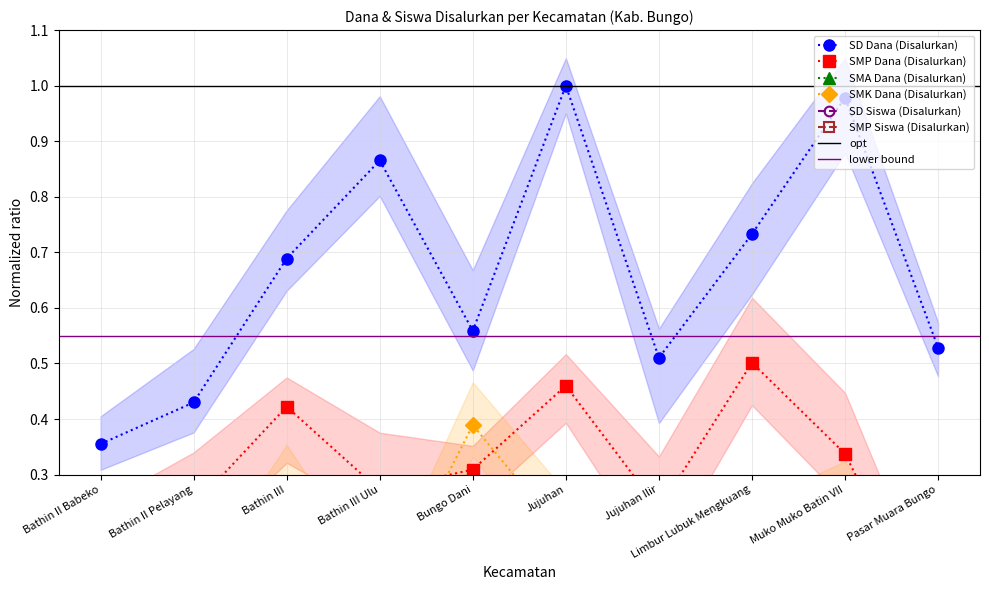

What is the difference between the second highest and minimum values in the SMK Dana (Disalurkan) series?

0.3